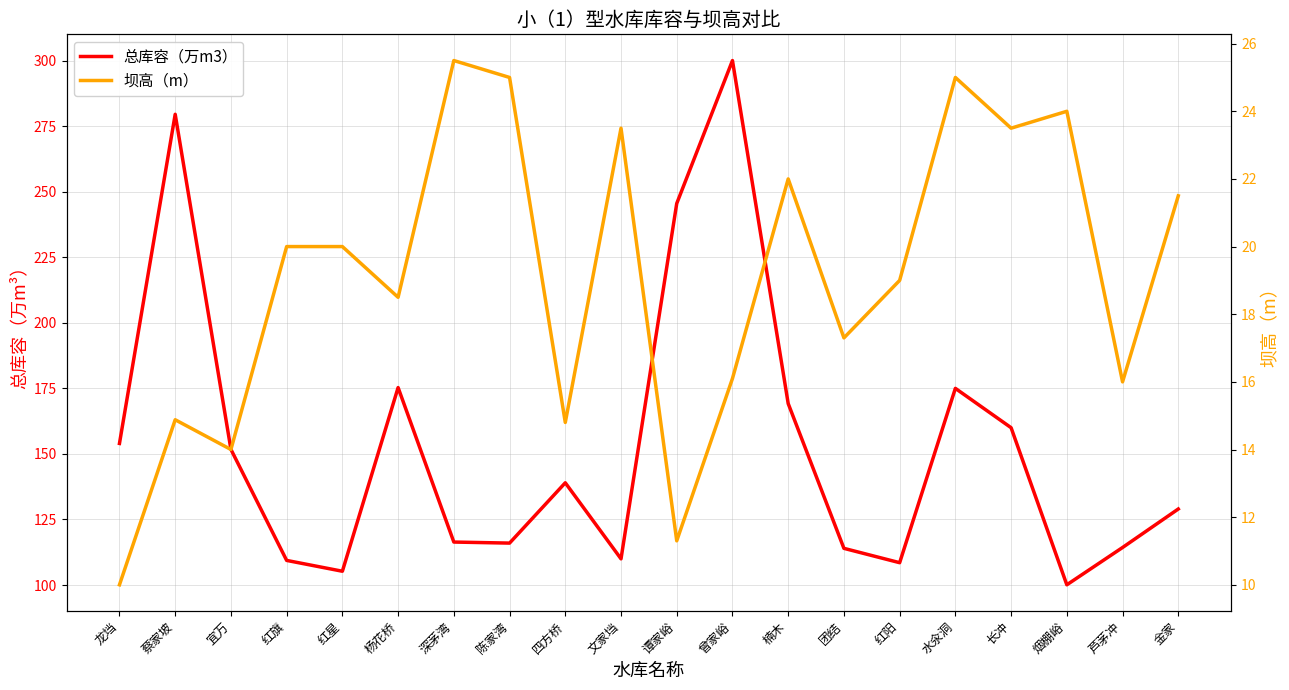

What is the total value across all series at 谭家峪?

256.8